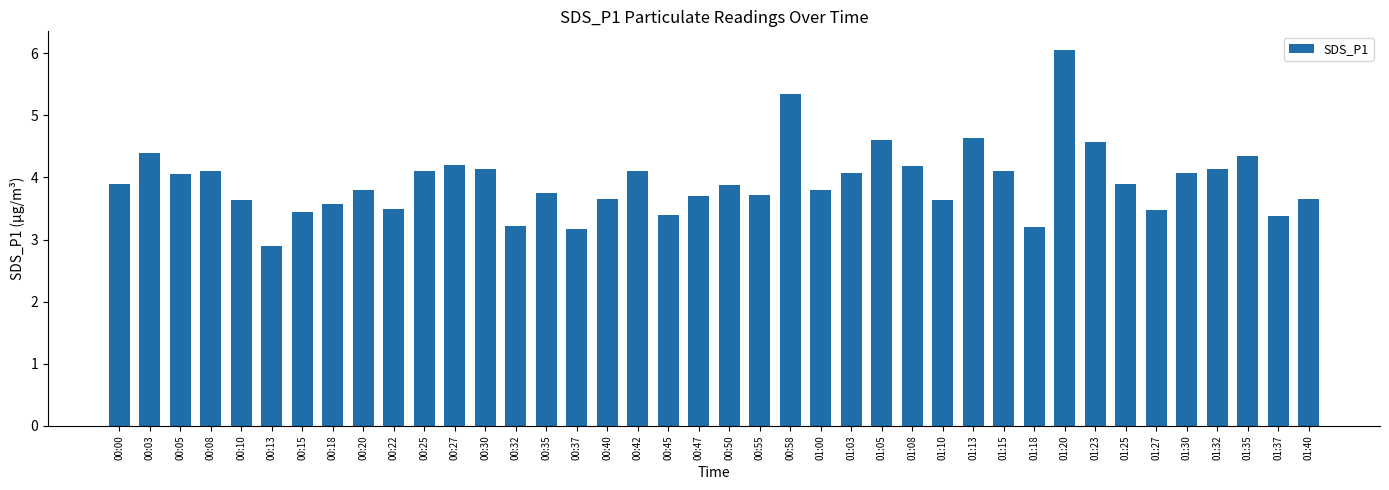

How many bars are there in total?

40